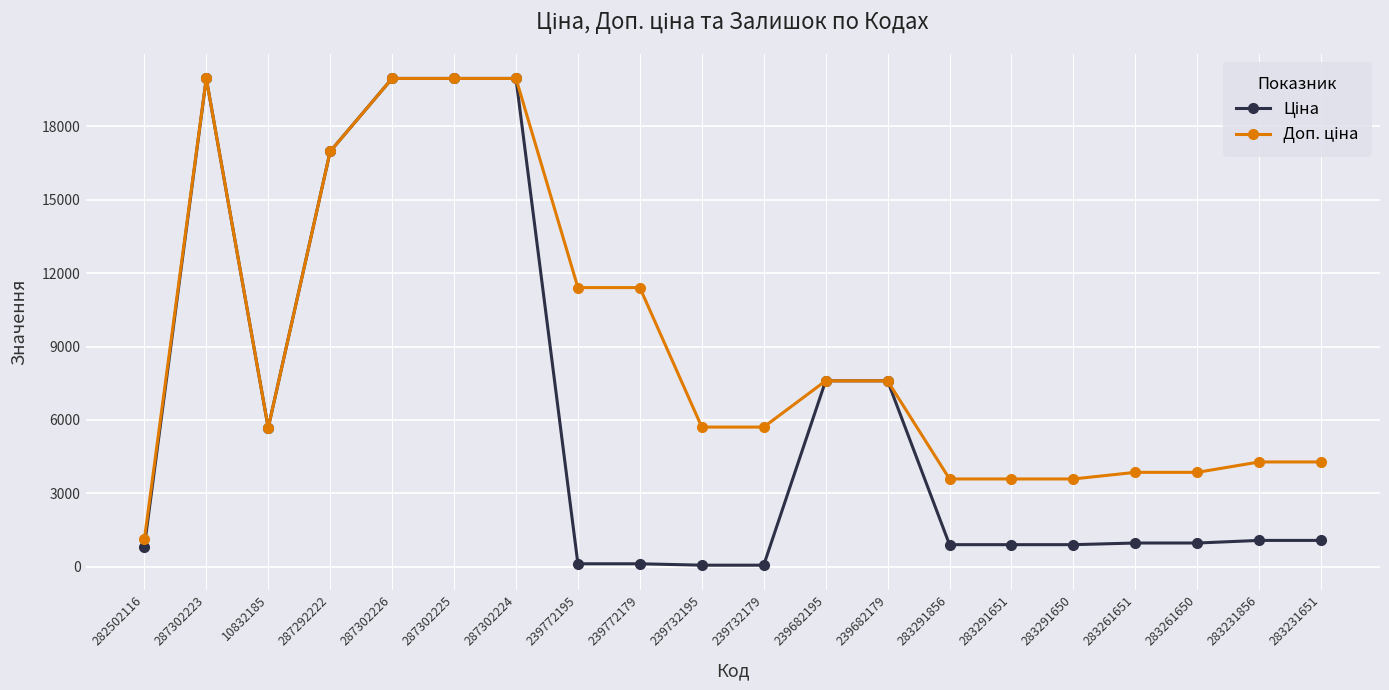

What is the greatest value displayed?

19964.2